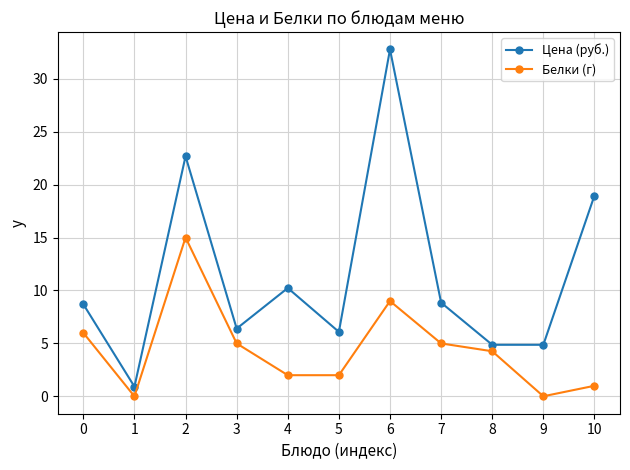

True or false: Цена (руб.) and Белки (г) cross at least once.

False